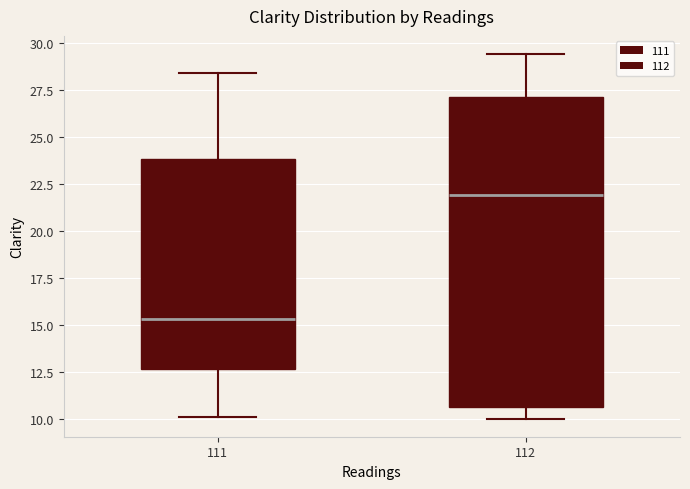

Reading left to right, transcribe this box plot: for each box, give where its median line is, the range the box spans, and where its two whiskers end, as read against the y-axis. The values are not printed on the chart, so give them approximately, as read against the axis.

111: median 15.5, box 12.5 to 24.0, whiskers 10.0 to 28.5
112: median 22.0, box 10.5 to 27.0, whiskers 10.0 to 29.5